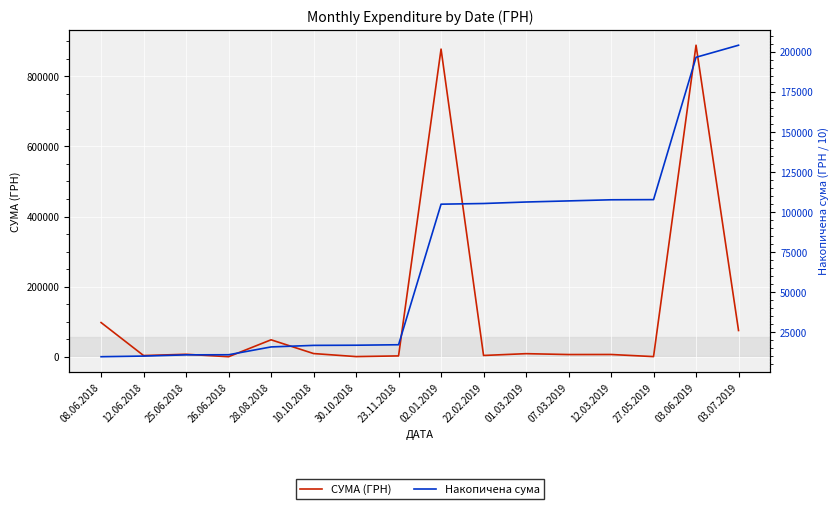

What are all the series names shown in the legend?

СУМА (ГРН), Накопичена сума